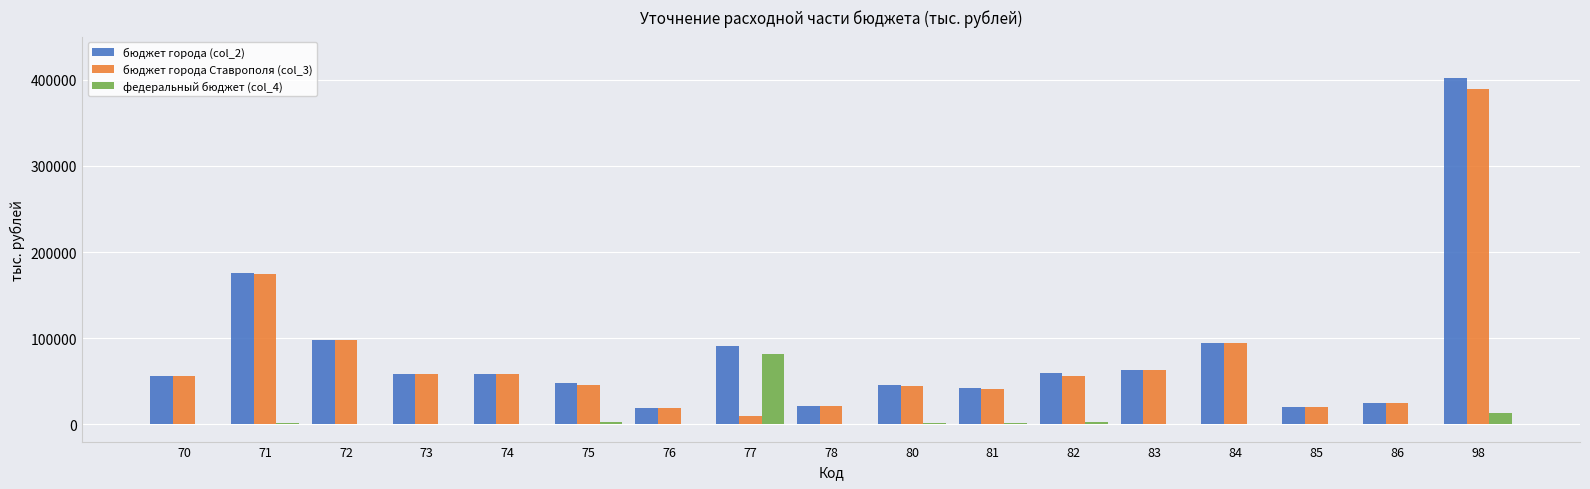

What is the sum of all бюджет города (col_2) values?

1379366.3